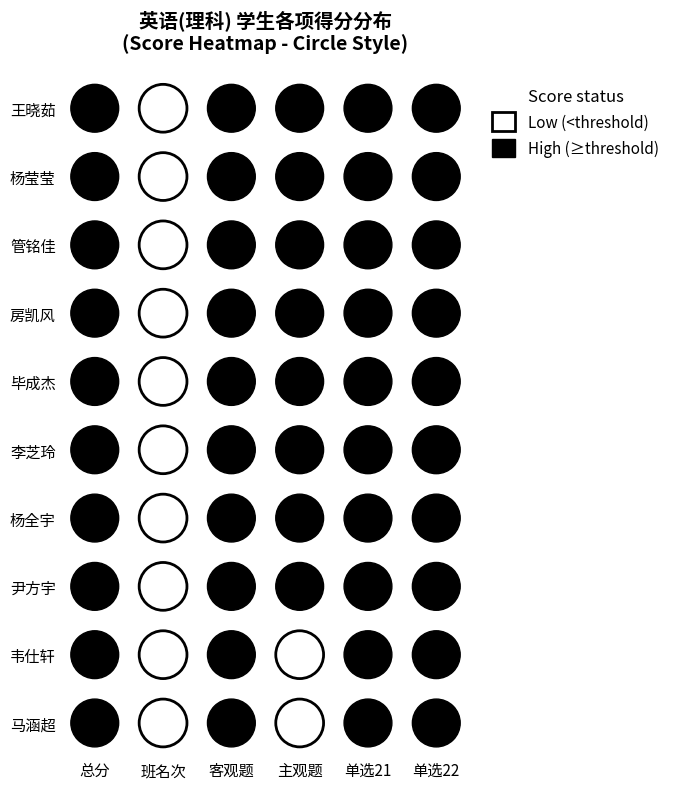

The value of 李芝玲 at 4 is 2.5. True or false?

True